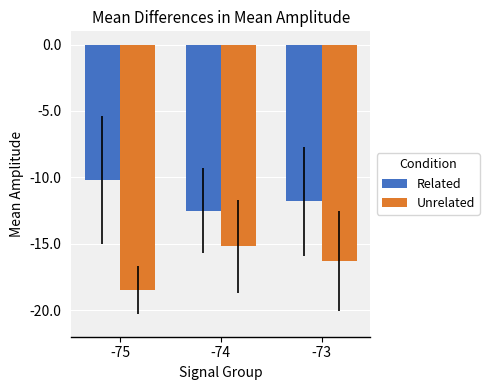

What is the difference between the Related values at -73 and -74?

0.7